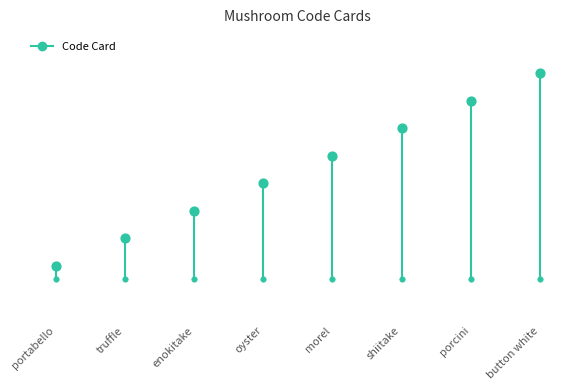

What is the change in value from portabello to truffle?

+0.5